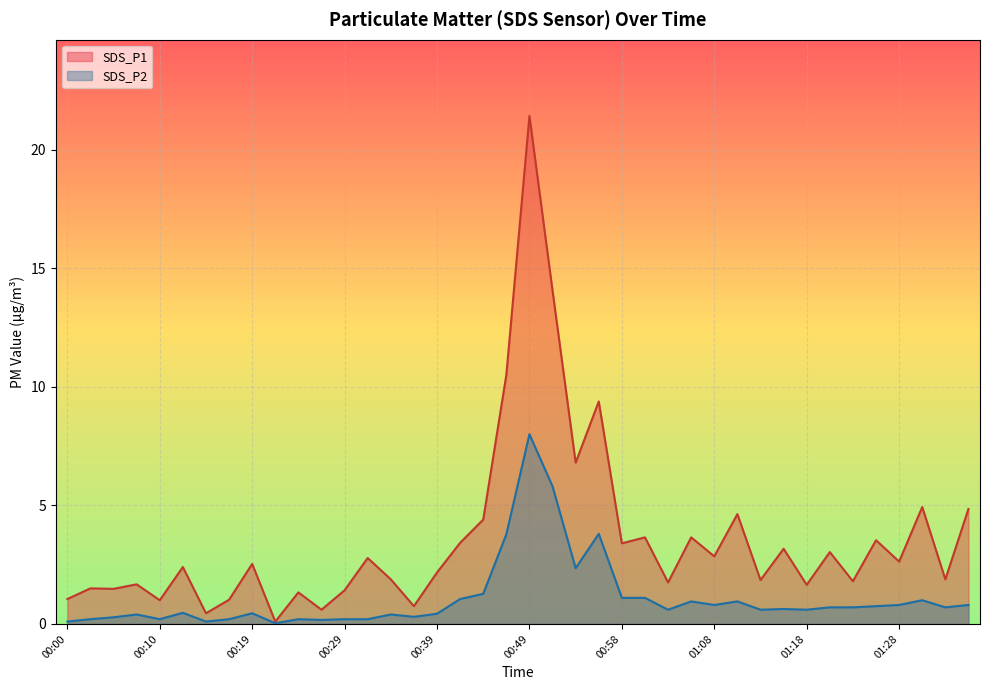

Reading left to right, what are all the values shown in this chart?

SDS_P1: 1.1	1.5	1.5	1.7	1.0	2.4	0.5	1.0	2.5	0.1	1.3	0.6	1.4	2.8	1.9	0.8	2.2	3.4	4.4	10.5	21.4	14.1	6.8	9.4	3.4	3.6	1.8	3.6	2.9	4.6	1.9	3.2	1.6	3.0	1.8	3.5	2.6	4.9	1.9	4.8
SDS_P2: 0.1	0.2	0.3	0.4	0.2	0.5	0.1	0.2	0.5	0.0	0.2	0.2	0.2	0.2	0.4	0.3	0.4	1.1	1.3	3.8	8.0	5.8	2.4	3.8	1.1	1.1	0.6	0.9	0.8	0.9	0.6	0.6	0.6	0.7	0.7	0.8	0.8	1.0	0.7	0.8